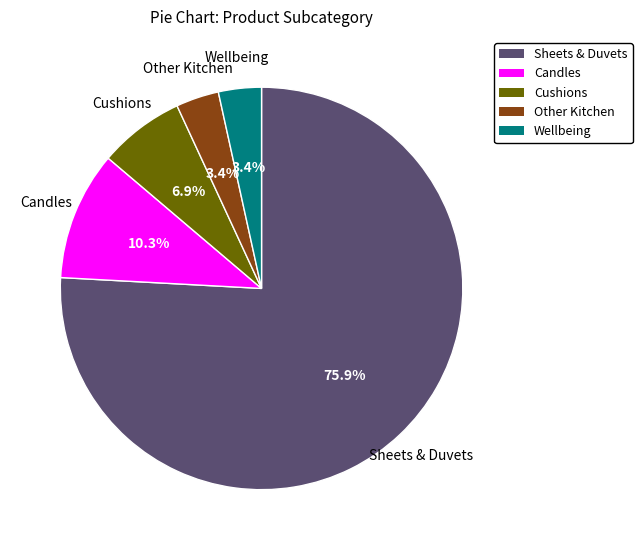

Between Cushions and Wellbeing, which is larger?

Cushions